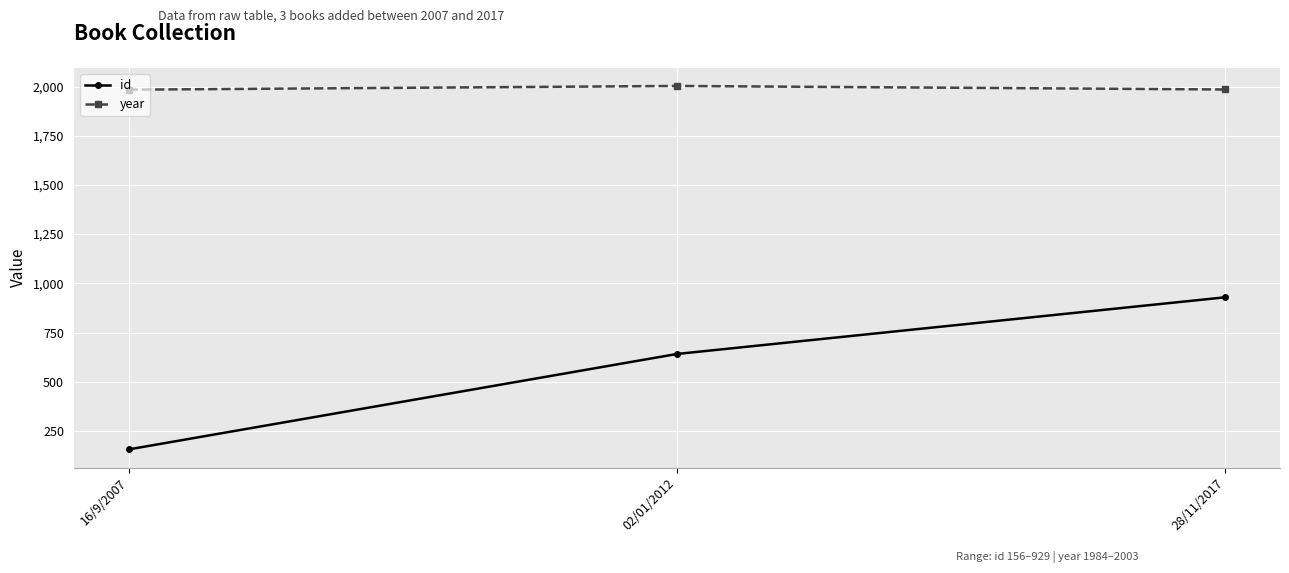

Which series has the largest range (max minus min)?

id